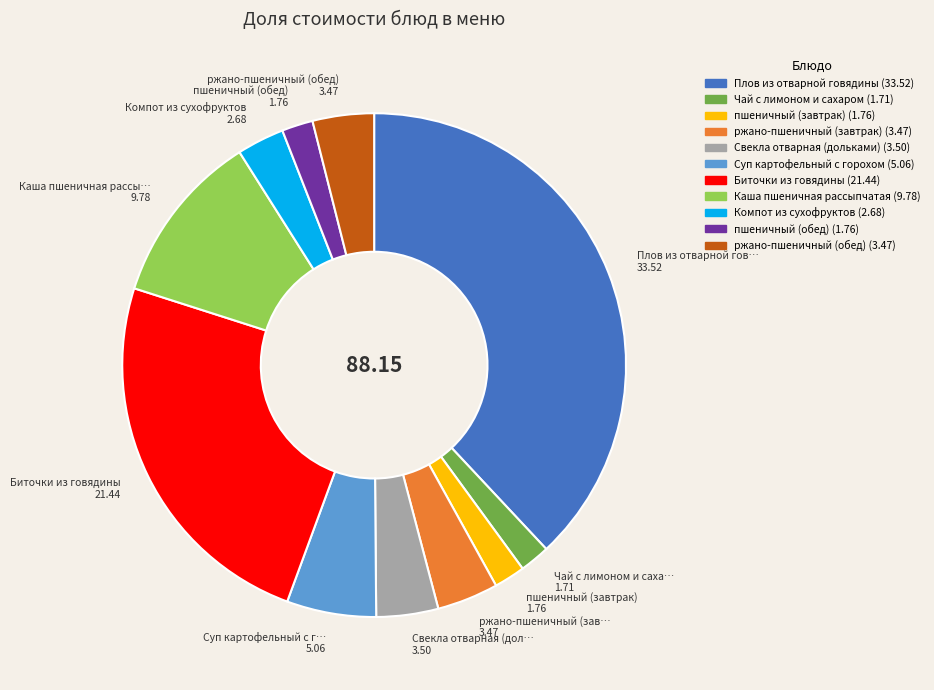

Is the sum of Компот из сухофруктов and ржано-пшеничный (обед) greater than half?

No